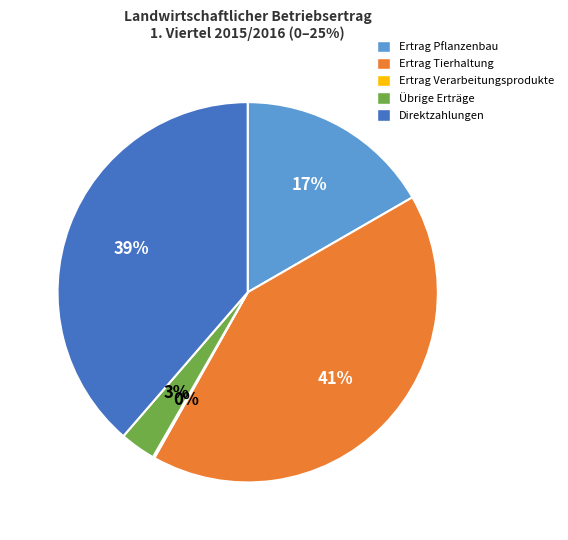

True or false: Direktzahlungen accounts for 46% of the total.

False